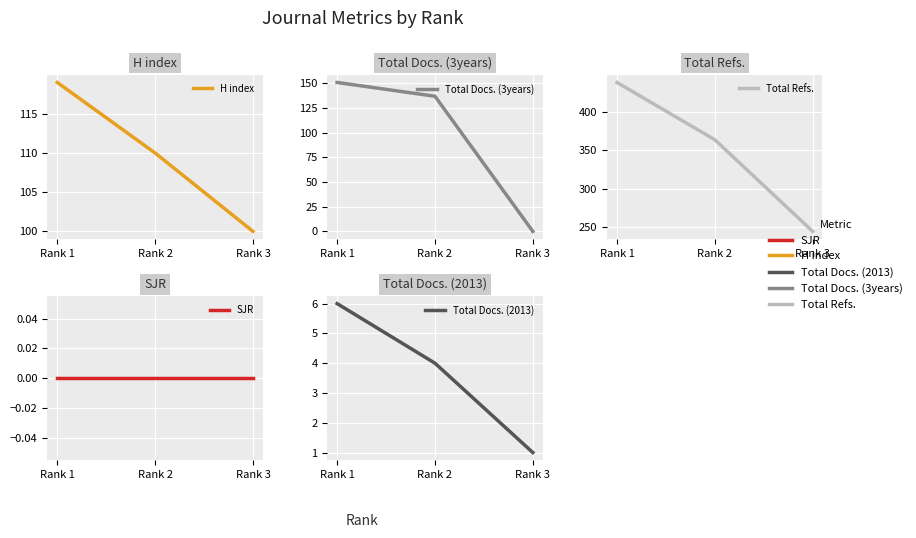

At how many categories does at least one series exceed 159?

3